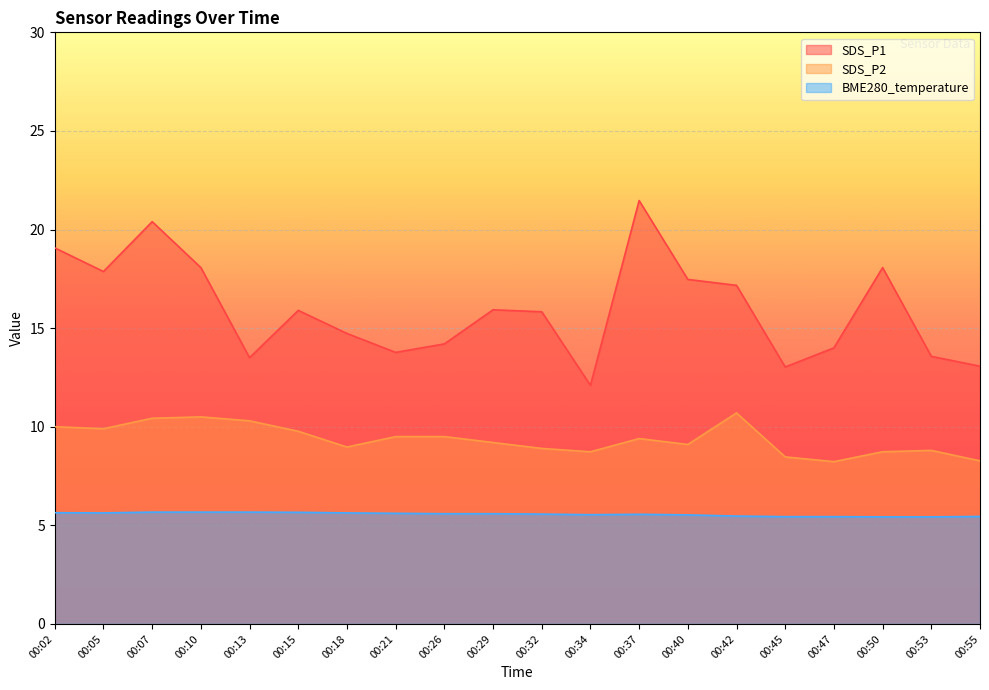

Which series has the largest range (max minus min)?

SDS_P1